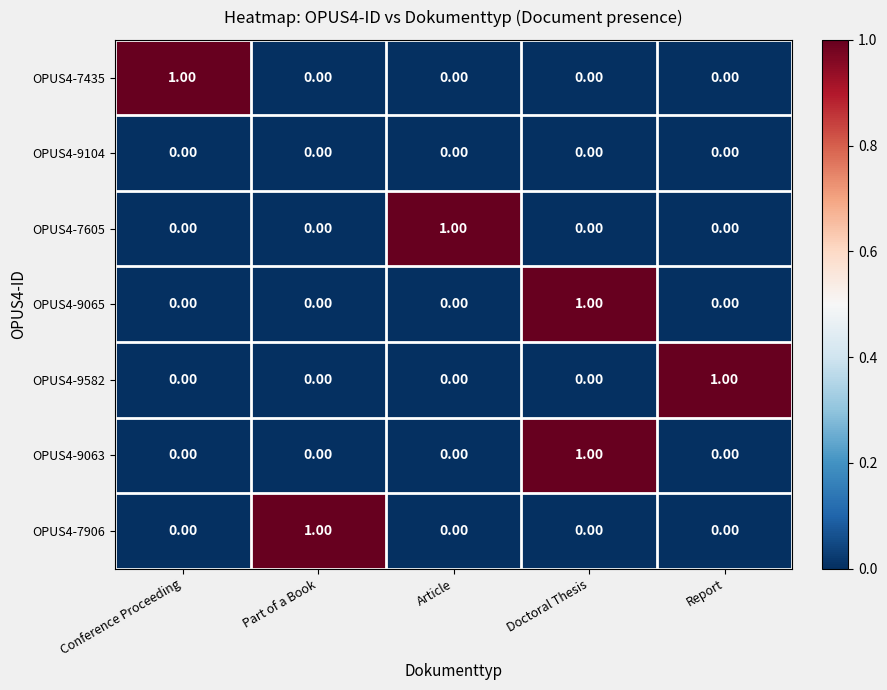

At how many categories does at least one series exceed 0?

5